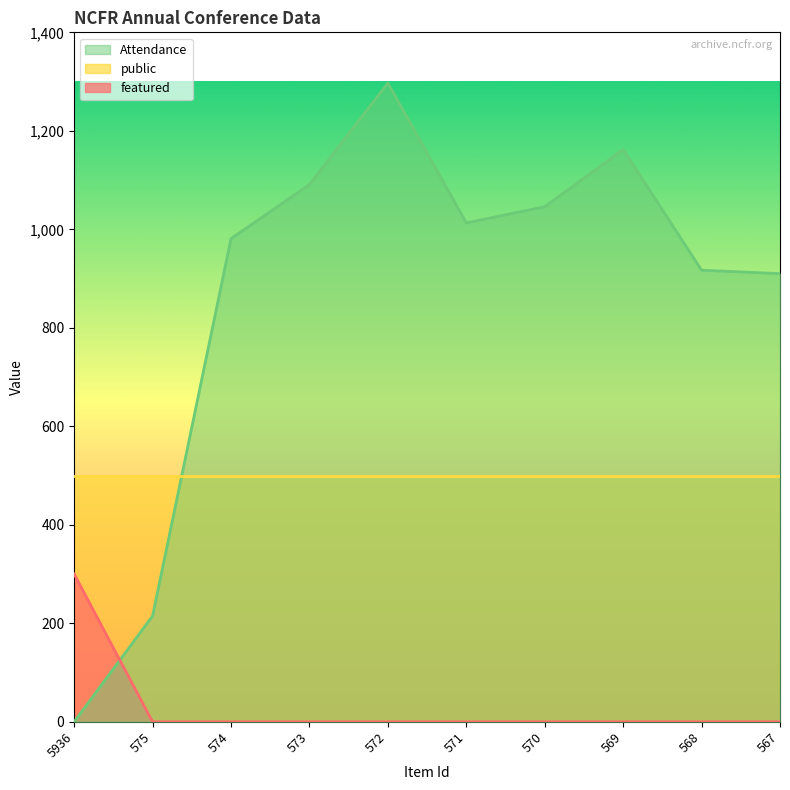

How many positive values does the Attendance series have?

9